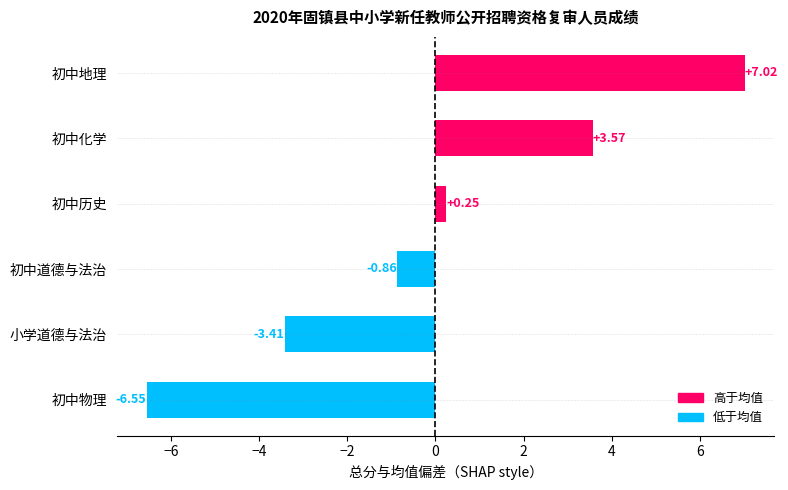

What is the greatest value displayed?

7.0